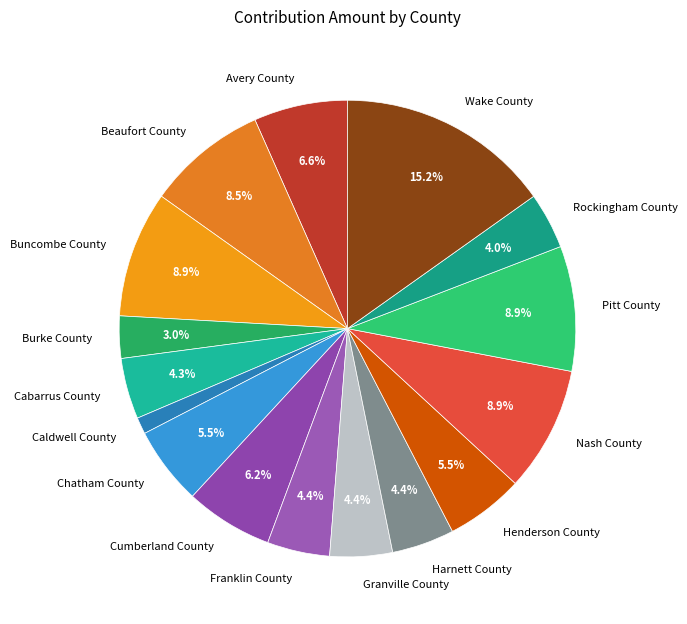

To the nearest percent, what portion does Harnett County represent?

4%